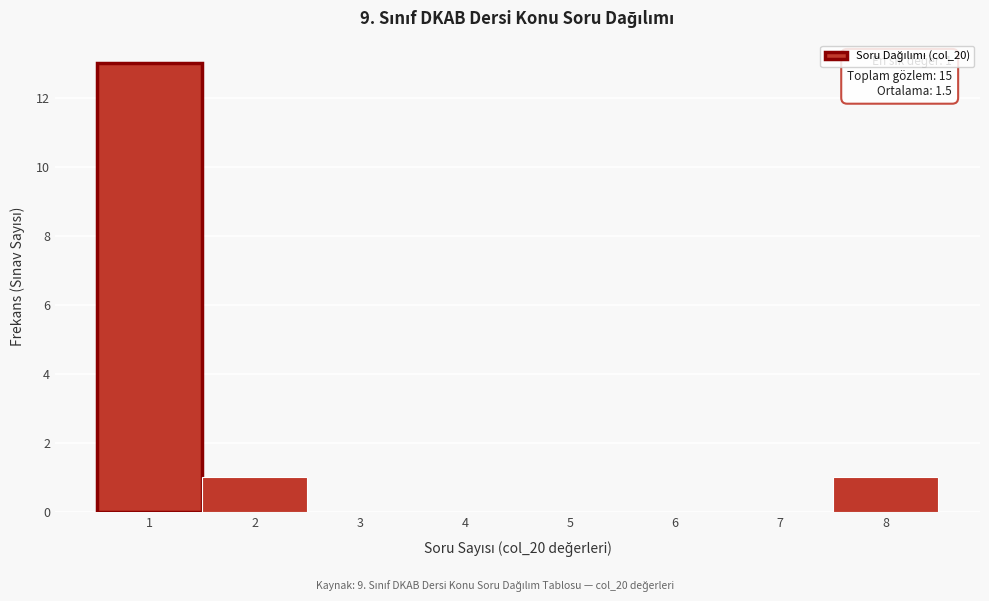

Which range on the x-axis has the tallest bar?

0.5 to 1.5